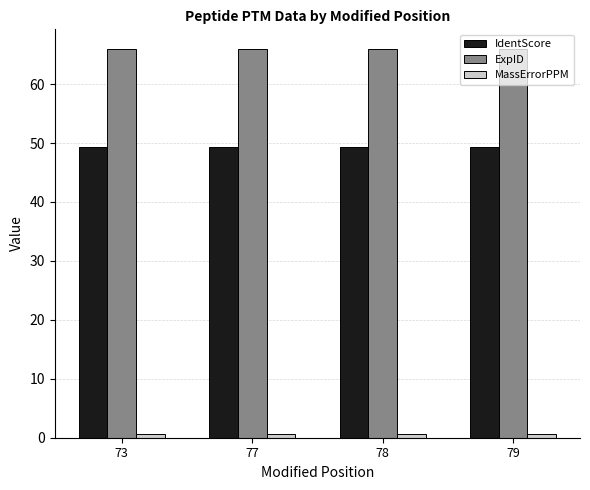

Is it true that IdentScore equals 49.3 at 79?

True